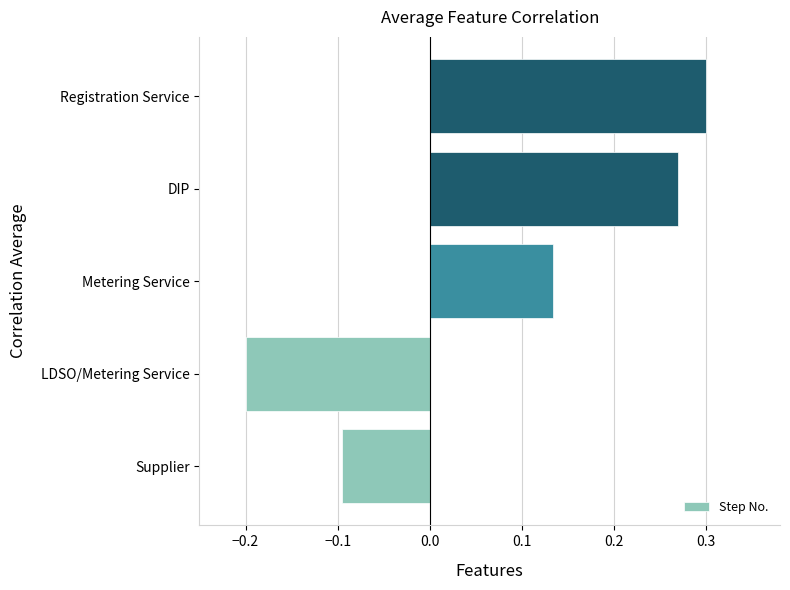

What is the difference between the maximum and minimum values?

0.5